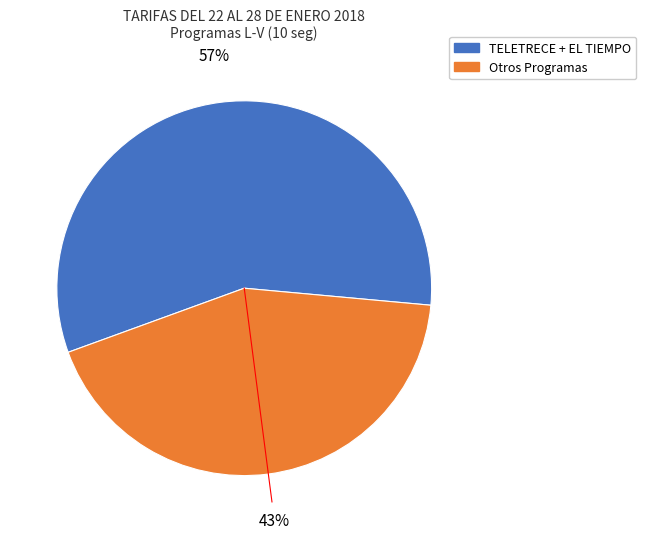

How many slices are in this pie chart?

2